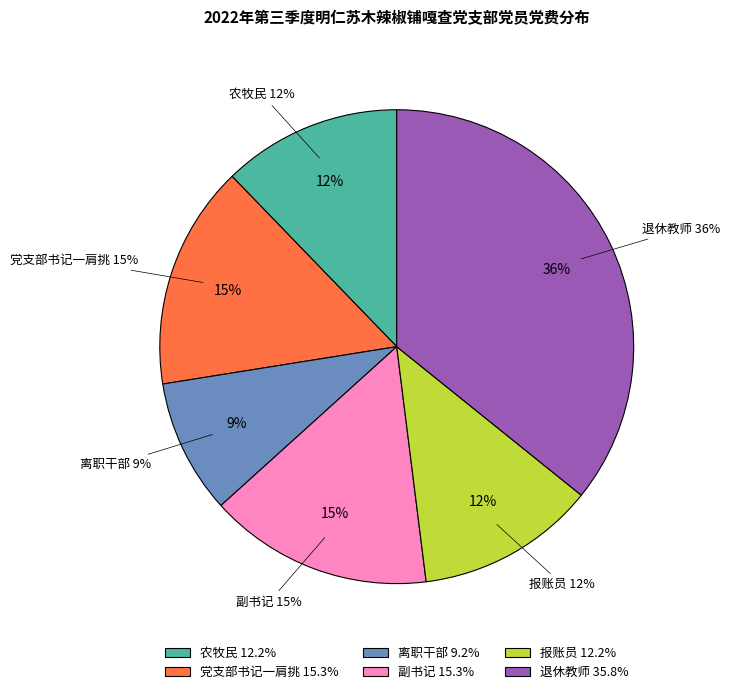

Is there any slice that represents more than half of the pie?

No